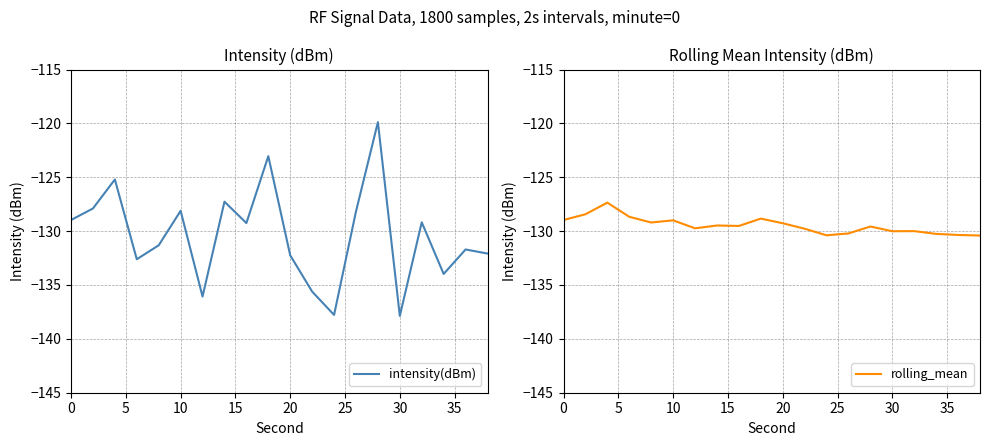

True or false: intensity(dBm) and rolling_mean cross at least once.

True